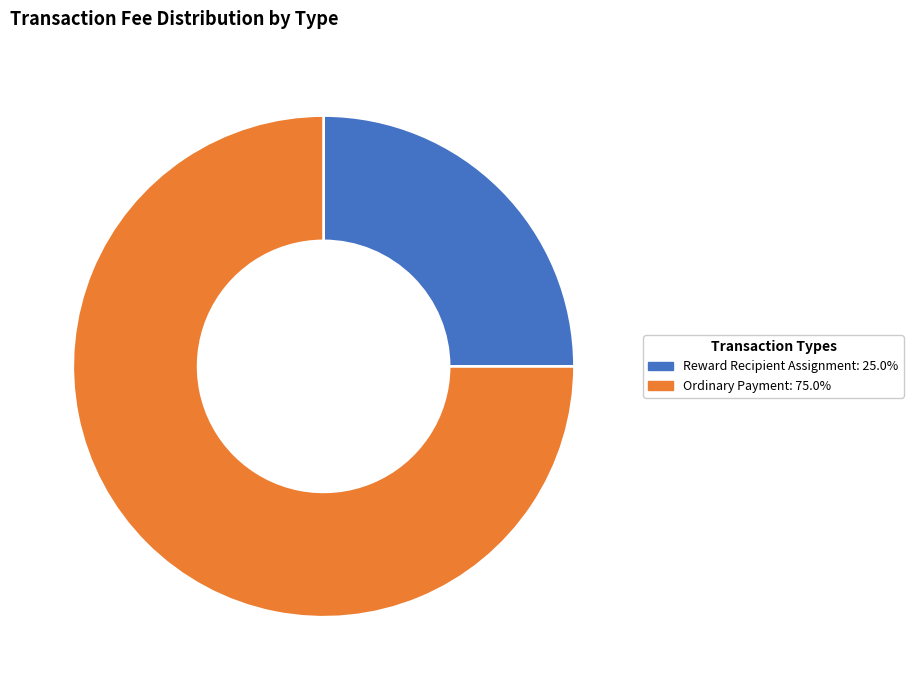

Which category has the biggest portion of the pie?

Ordinary Payment